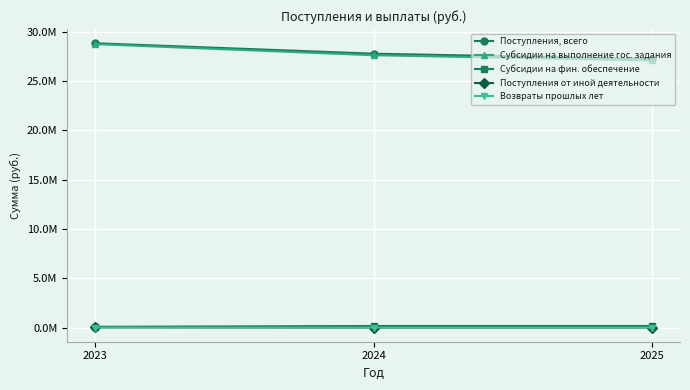

What are all the series names shown in the legend?

Поступления, всего, Субсидии на выполнение гос. задания, Субсидии на фин. обеспечение, Поступления от иной деятельности, Возвраты прошлых лет